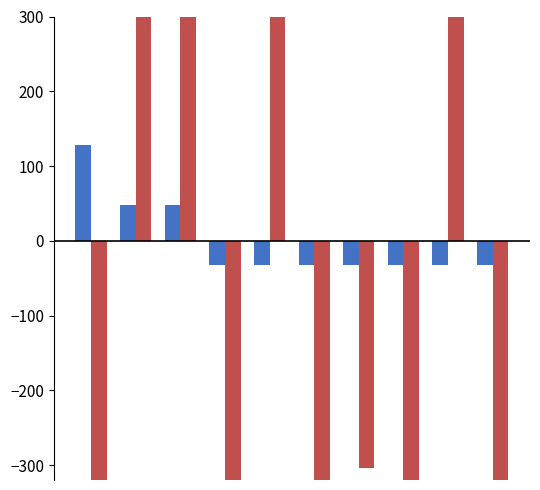

Reading left to right, extract all data points from this chart.

Count: 128.0	48.0	48.0	-32.0	-32.0	-32.0	-32.0	-32.0	-32.0	-32.0
ID Sum: -544.0	2256.0	496.0	-624.0	816.0	-1184.0	-304.0	-1424.0	1376.0	-864.0